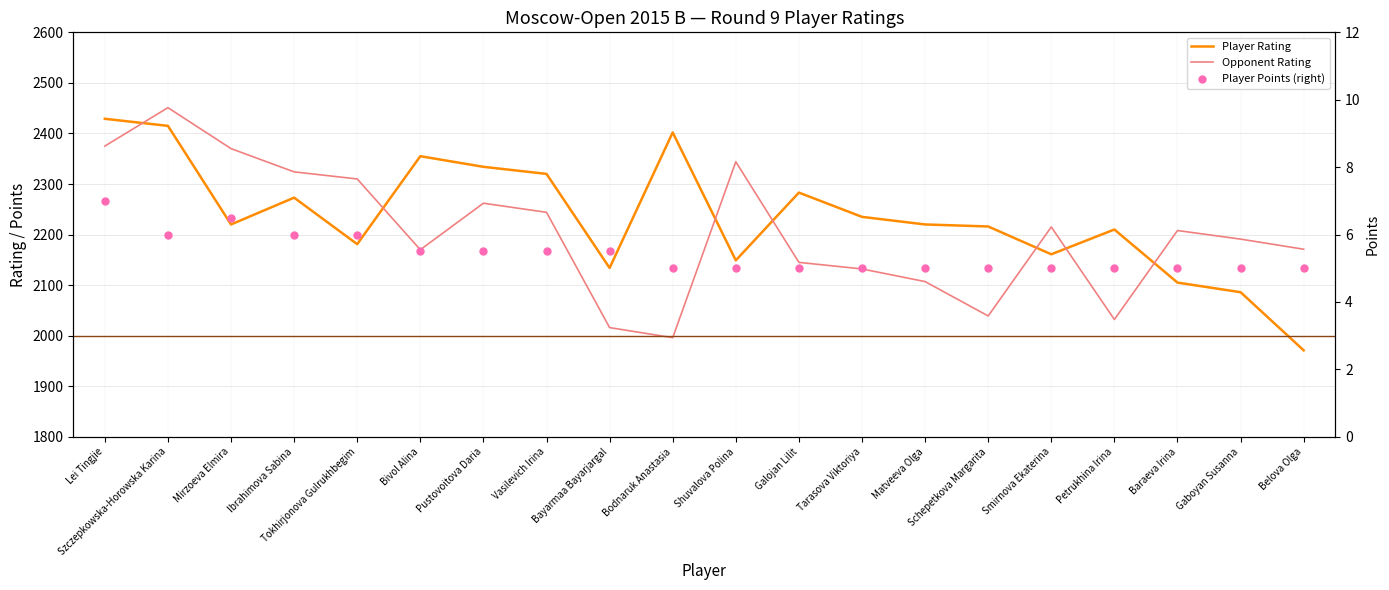

Which series has the largest Y range (max minus min)?

Player Rating